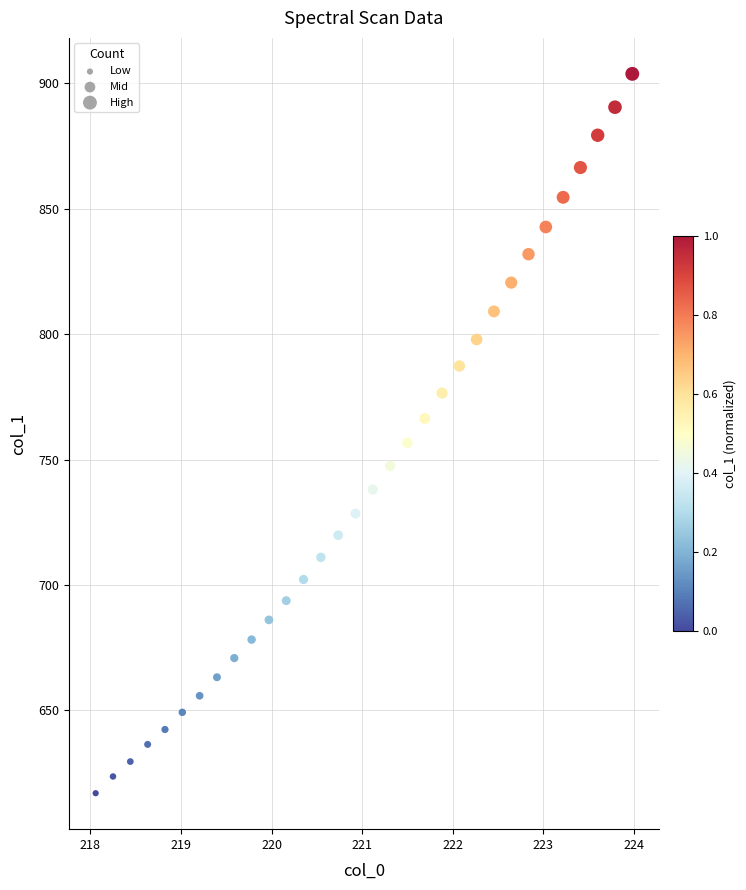

What is the range of X values (max minus min)?

5.9